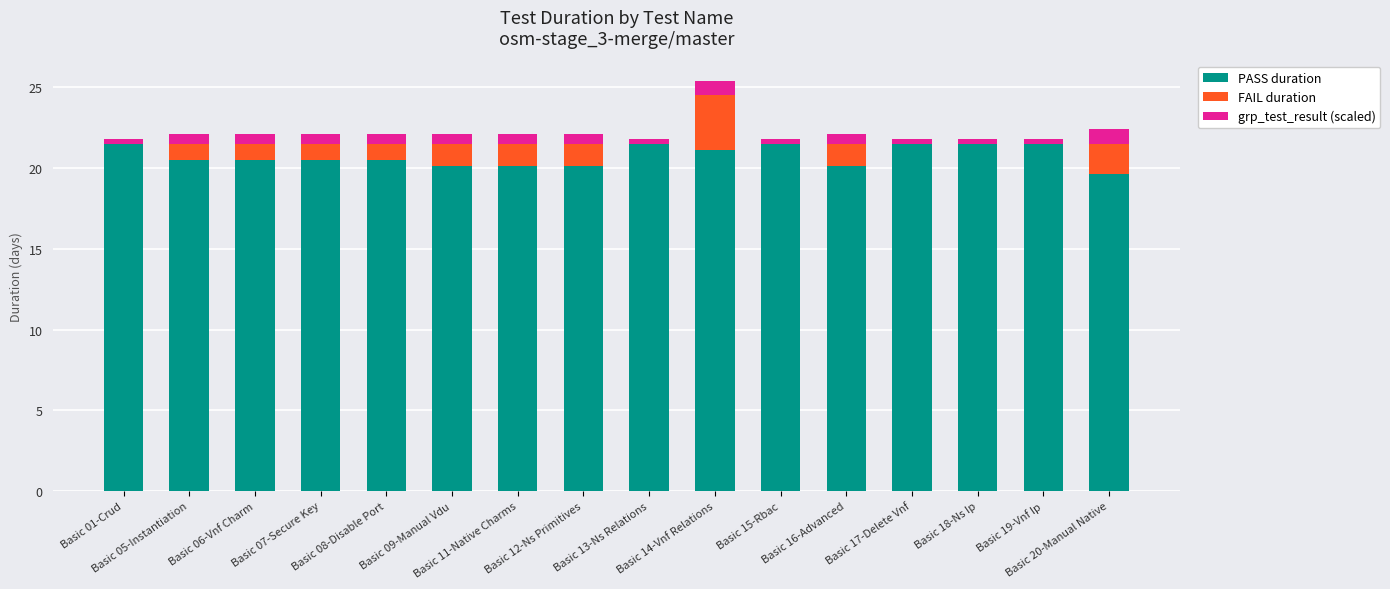

What is the sum of the PASS duration values at Basic 06-Vnf Charm and Basic 01-Crud?

42.0